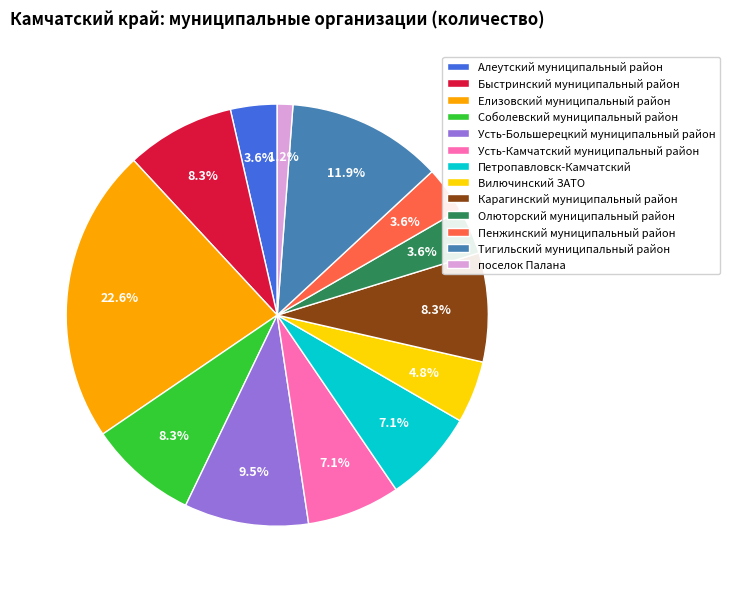

Is there a majority slice in this chart?

No